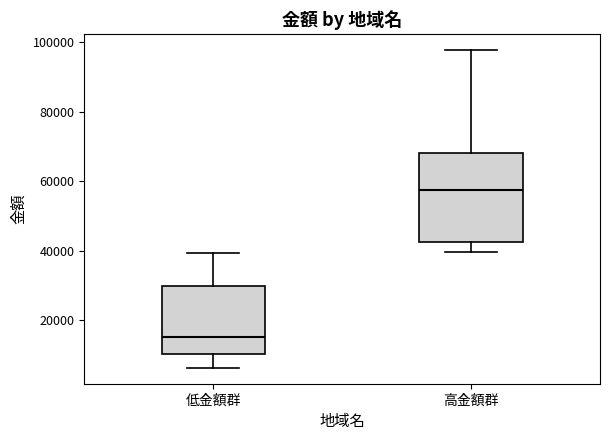

Which box has the highest median line?

高金額群